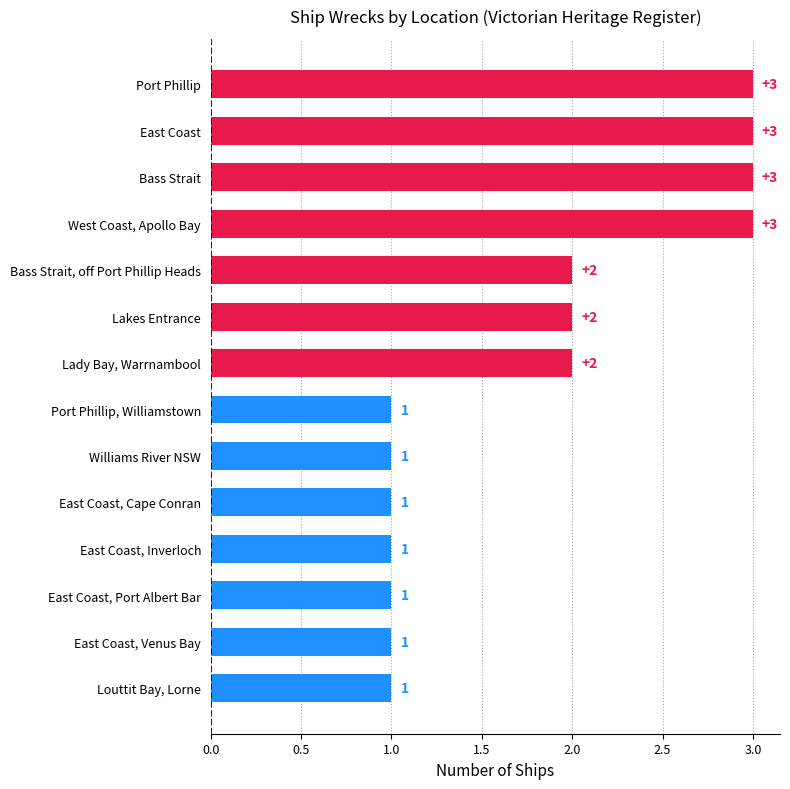

Between Lakes Entrance and East Coast, Port Albert Bar, which is larger?

Lakes Entrance